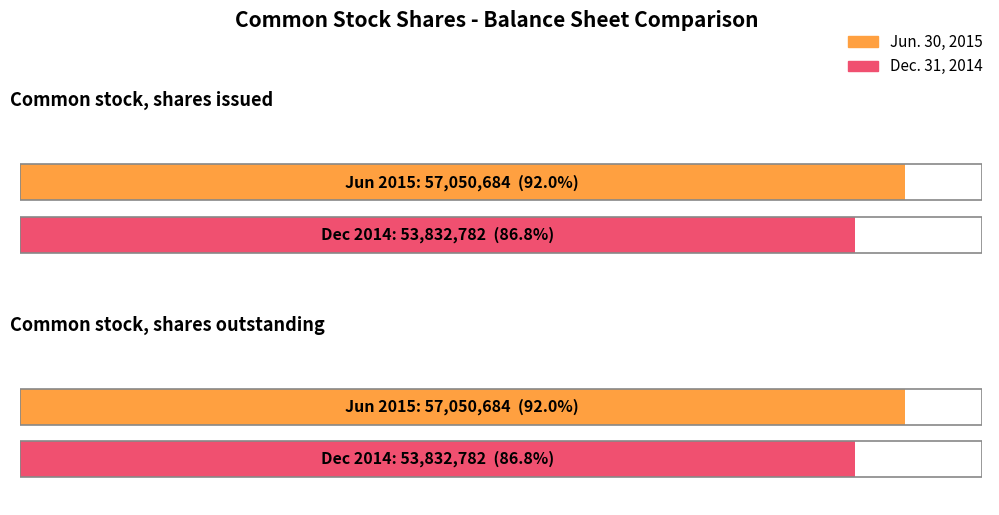

What is the lowest value of the Dec. 31, 2014 series?

53832782